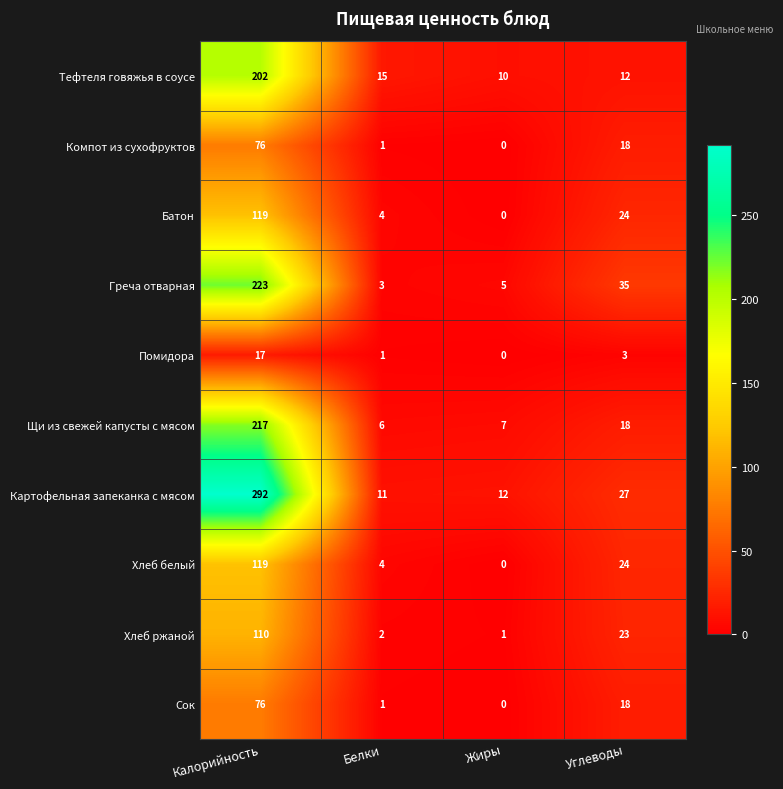

How many data points in Компот из сухофруктов are less than 18?

2